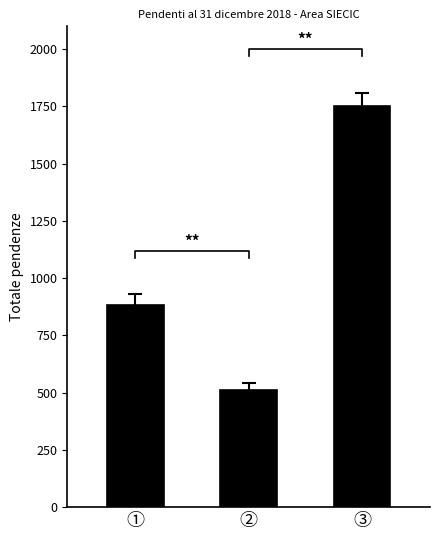

Which category has the lowest value across all series?

②